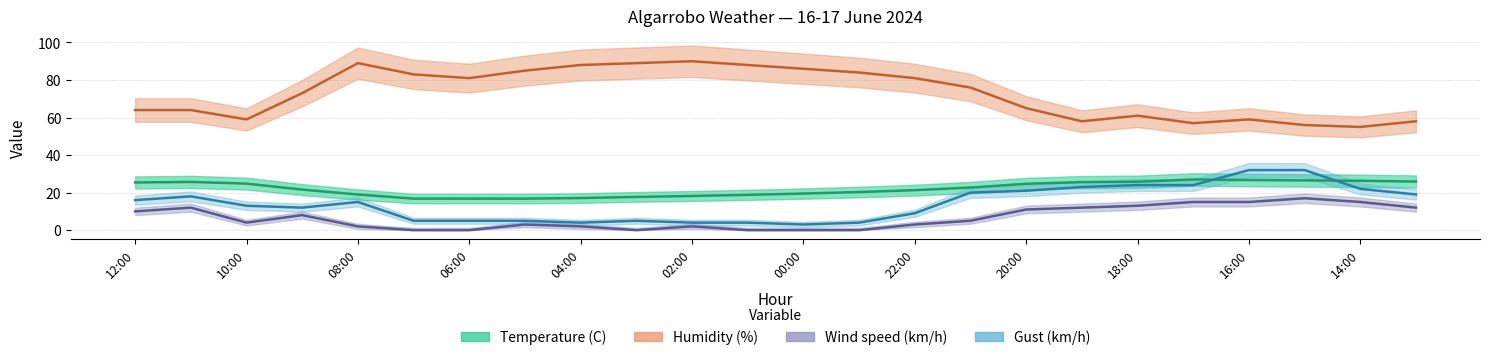

What is the approximate value of Humidity (%) at 11:00?

64.0